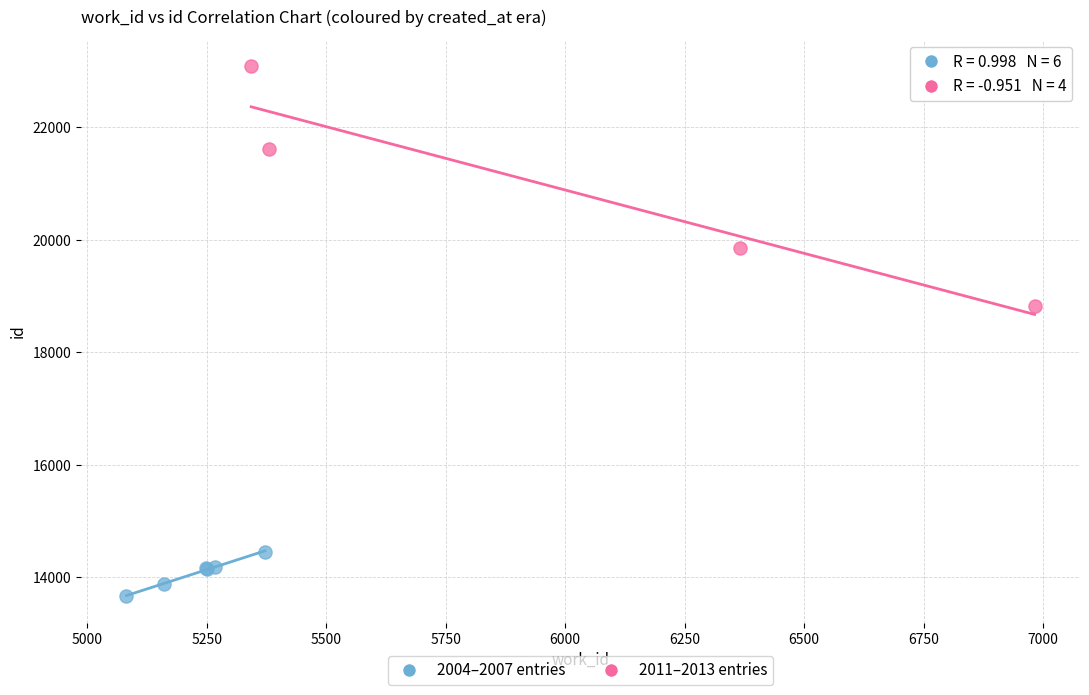

Which series reaches the minimum Y coordinate?

2004–2007 entries